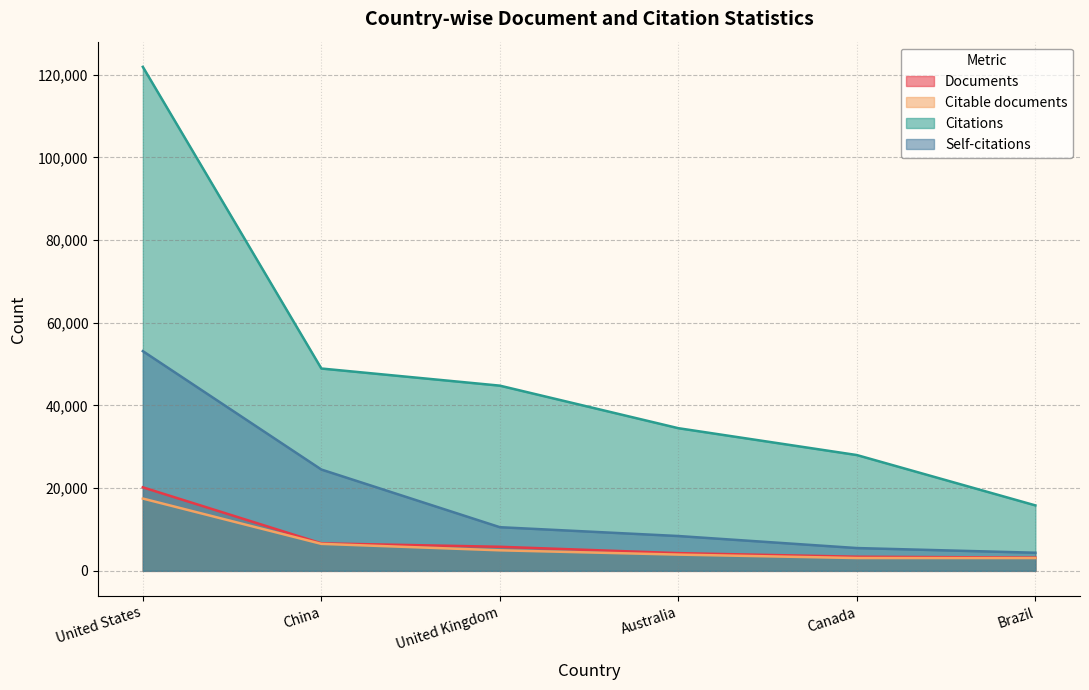

Read the Citable documents value at China.

6527